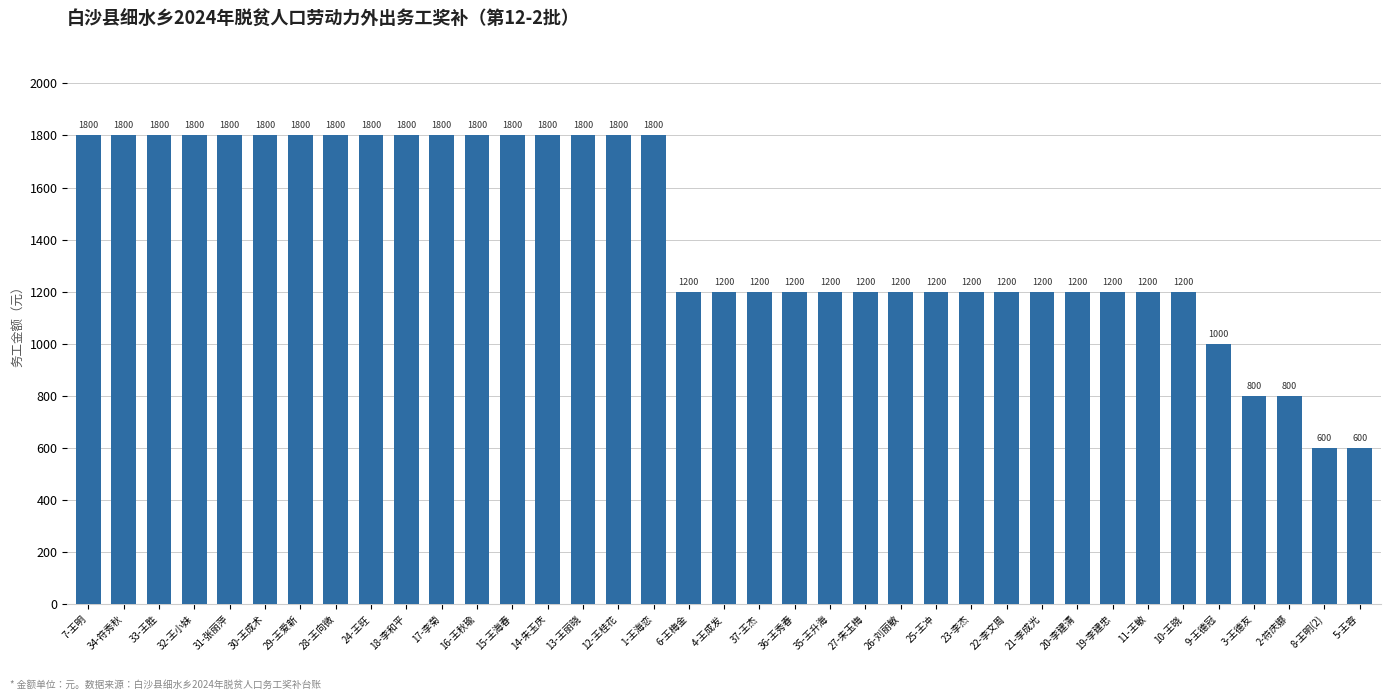

What is the greatest value displayed?

1800